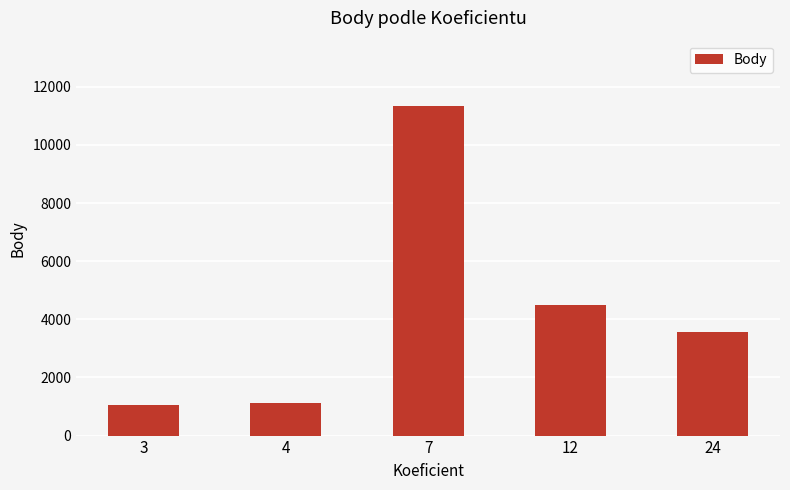

Reading left to right, what are all the values shown in this chart?

3=1045	4=1108	7=11321	12=4488	24=3577